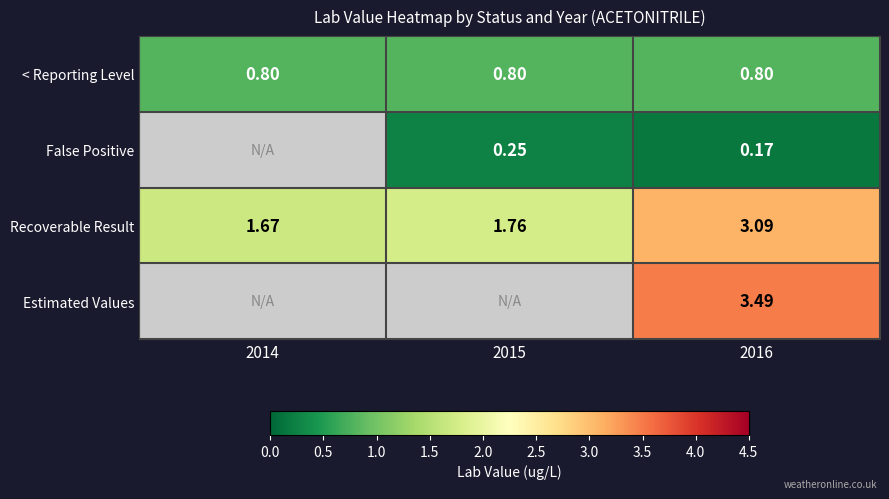

Is the value of < Reporting Level at 2015 greater than the value of Estimated Values at 2016?

No